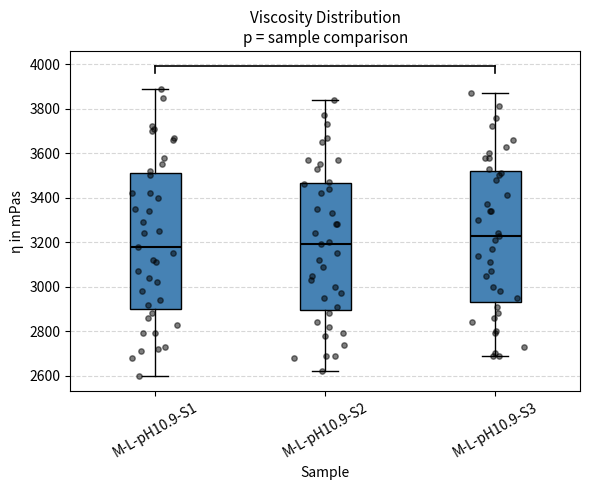

Reading left to right, read every box against the y-axis: the position of its median line, the range the box covers, and the ends of its whiskers. The values are not printed on the chart, so give them approximately, as read against the axis.

M-L-pH10.9-S1: median 3180, box 2900 to 3520, whiskers 2600 to 3900
M-L-pH10.9-S2: median 3200, box 2900 to 3460, whiskers 2620 to 3840
M-L-pH10.9-S3: median 3240, box 2940 to 3520, whiskers 2700 to 3880